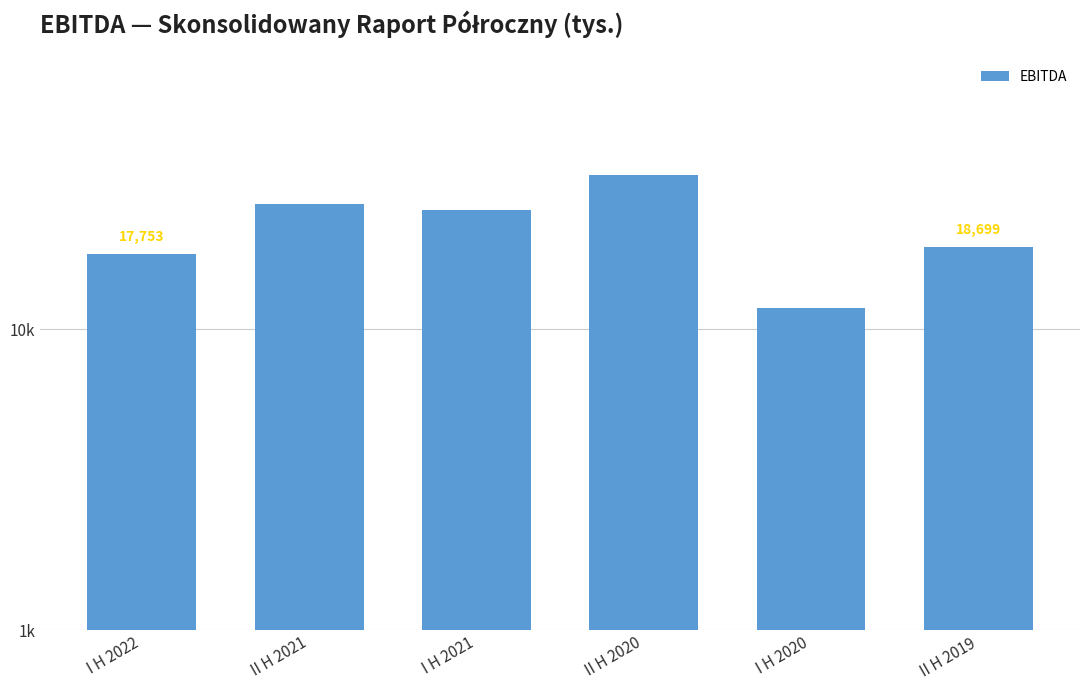

What is the maximum value shown in the chart?

32505.0